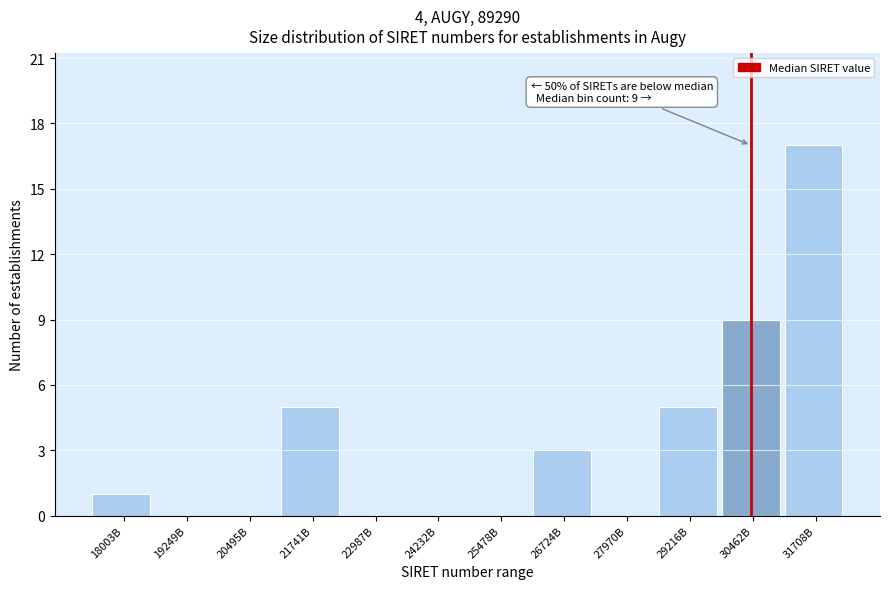

Reading left to right, transcribe all the data shown in this chart.

18003B=1	19249B=0	20495B=0	21741B=5	22987B=0	24232B=0	25478B=0	26724B=3	27970B=0	29216B=5	30462B=9	31708B=17